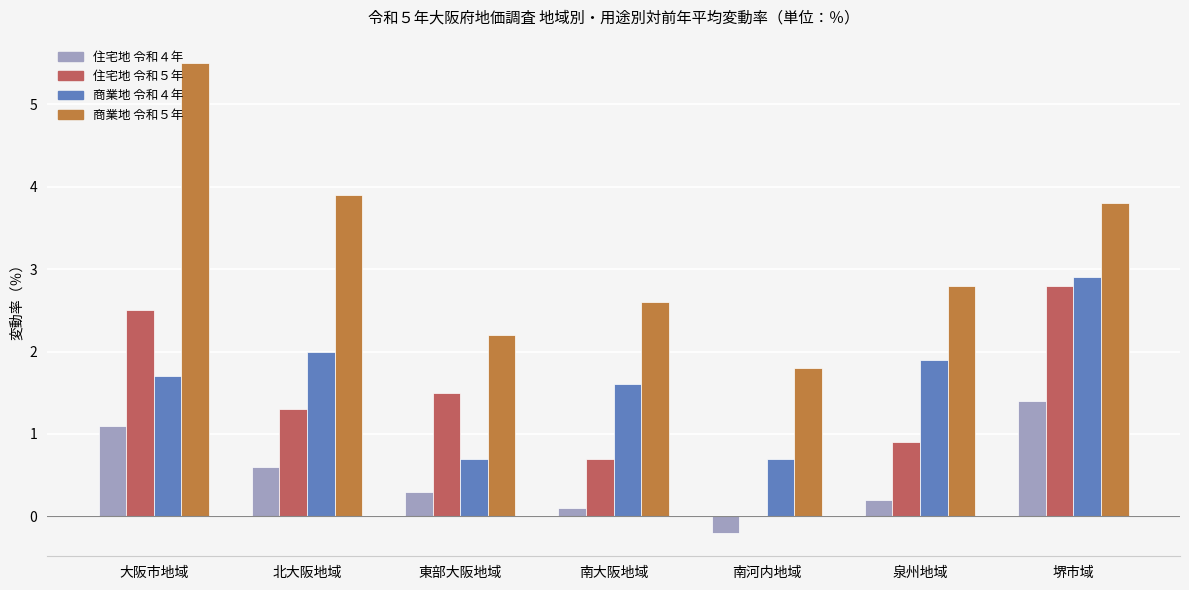

How many data points in 住宅地 令和５年 are above 1?

4